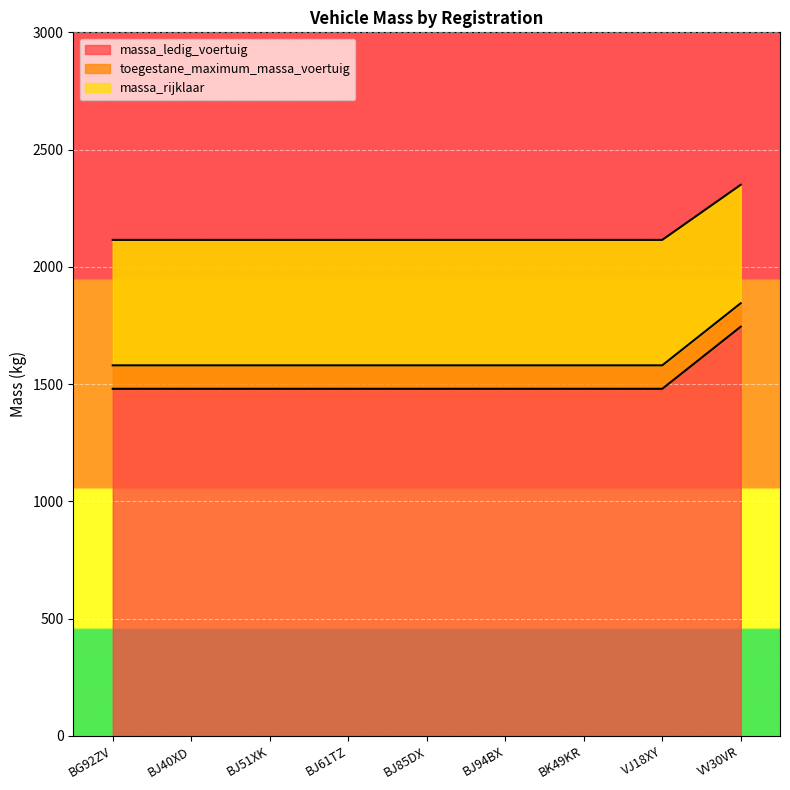

True or false: massa_ledig_voertuig and massa_rijklaar intersect in this chart.

False